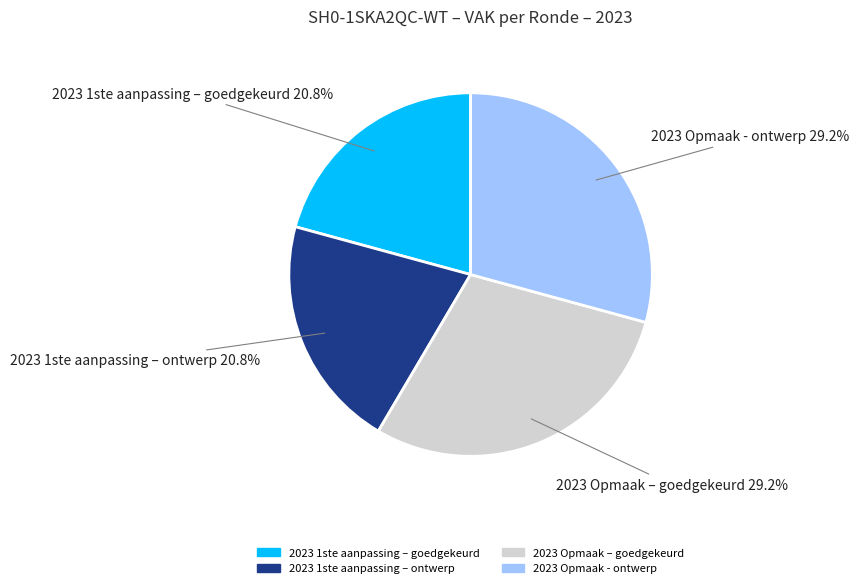

To the nearest percent, what portion does 2023 Opmaak – goedgekeurd represent?

29%